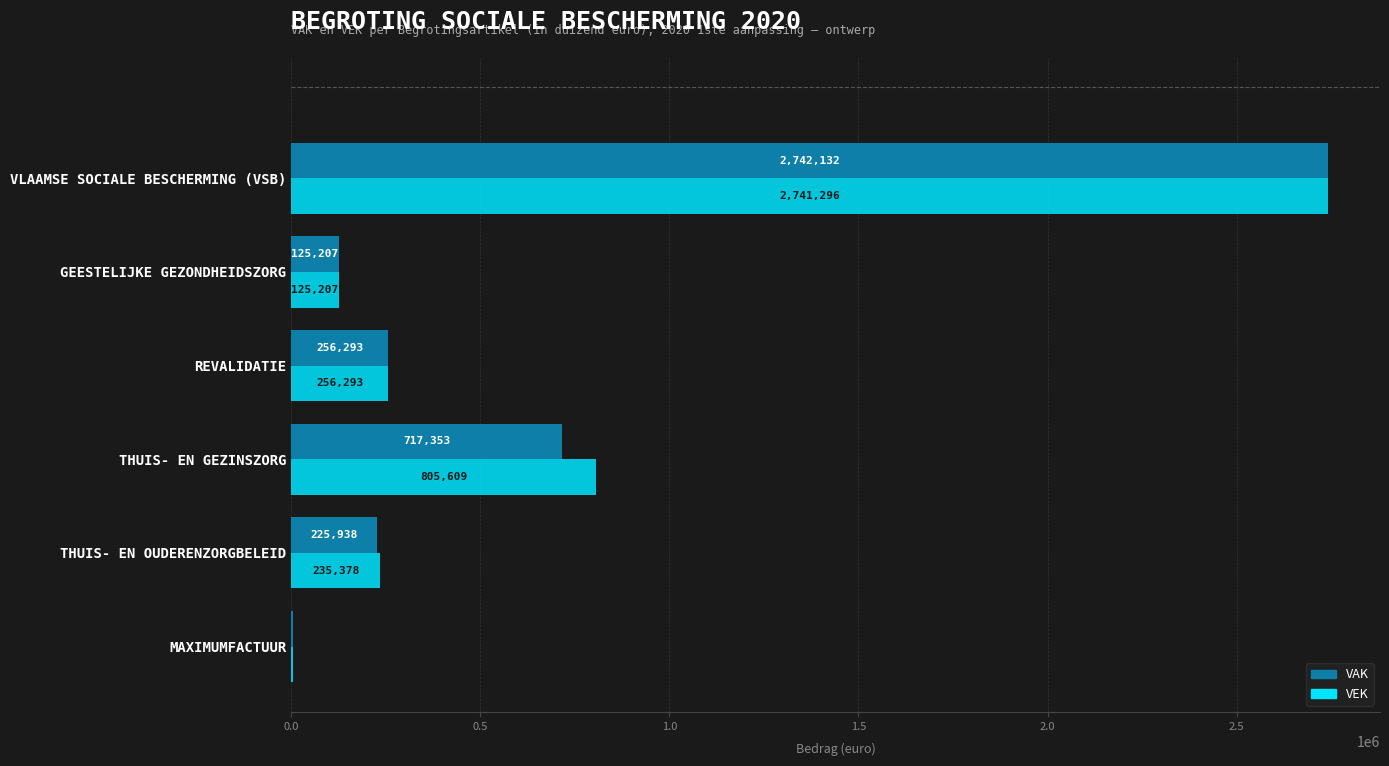

What is the sum of the VAK values at MAXIMUMFACTUUR and THUIS- EN OUDERENZORGBELEID?

229942